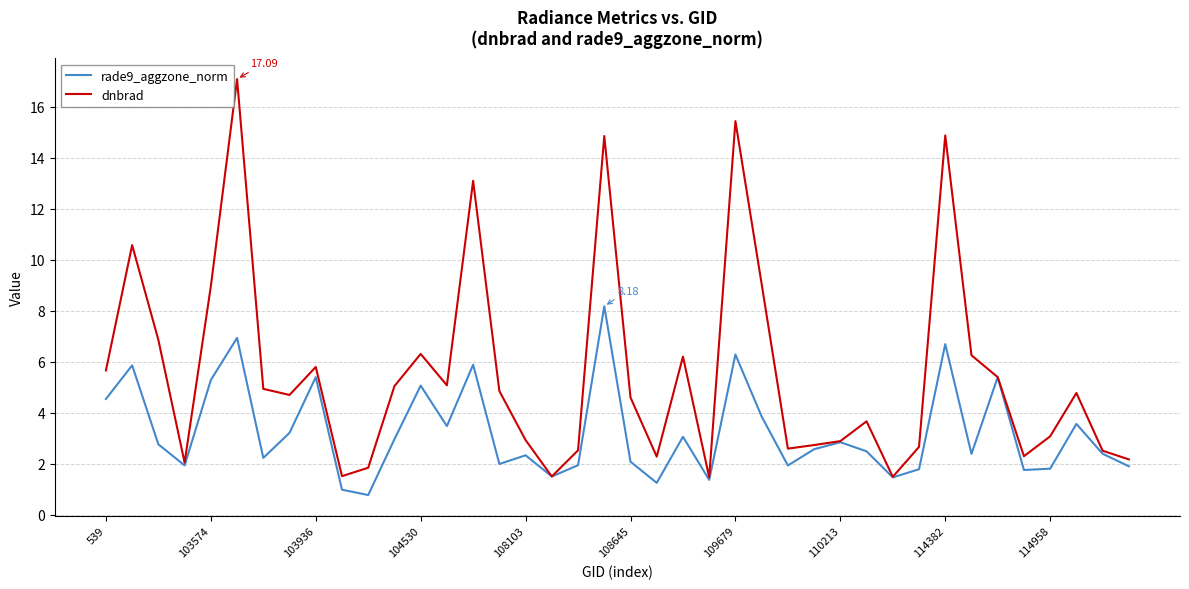

Rank the series by their average value, from highest to lowest.

dnbrad, rade9_aggzone_norm